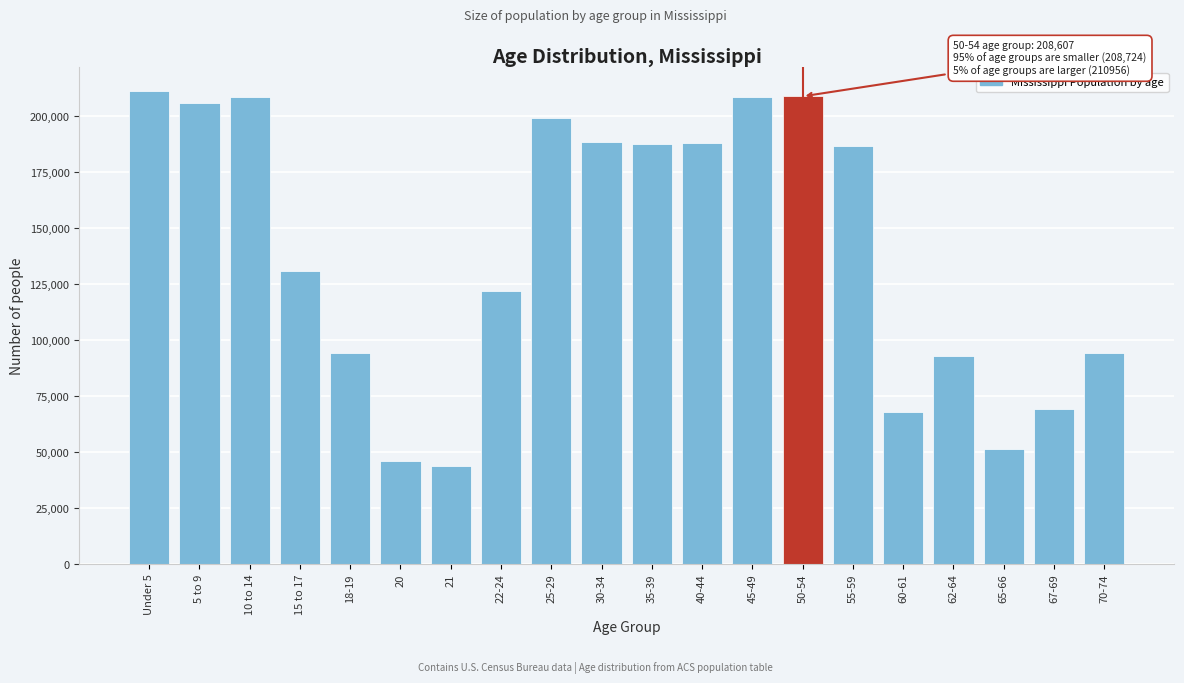

Is it true that the value at Under 5 is 210956?

True